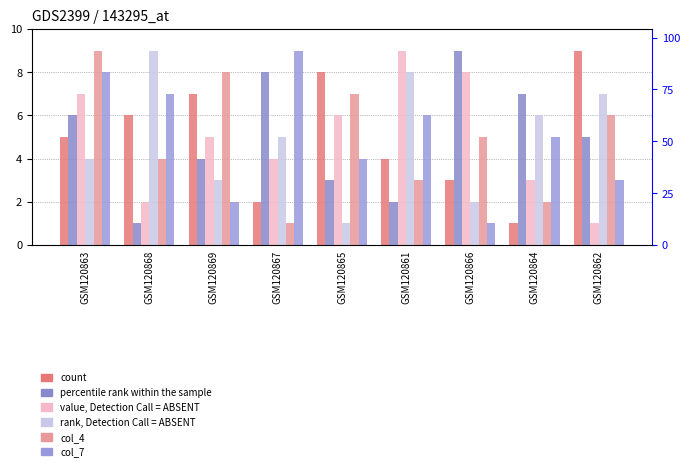

What position from the right is GSM120869?

7